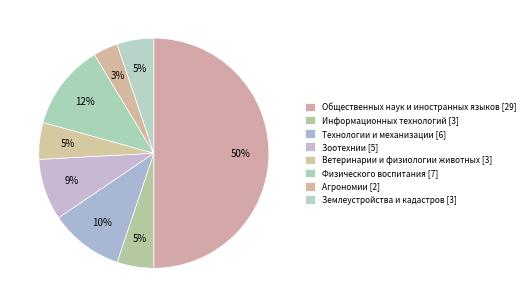

Do Агрономии and Зоотехнии together represent more than half of the pie?

No